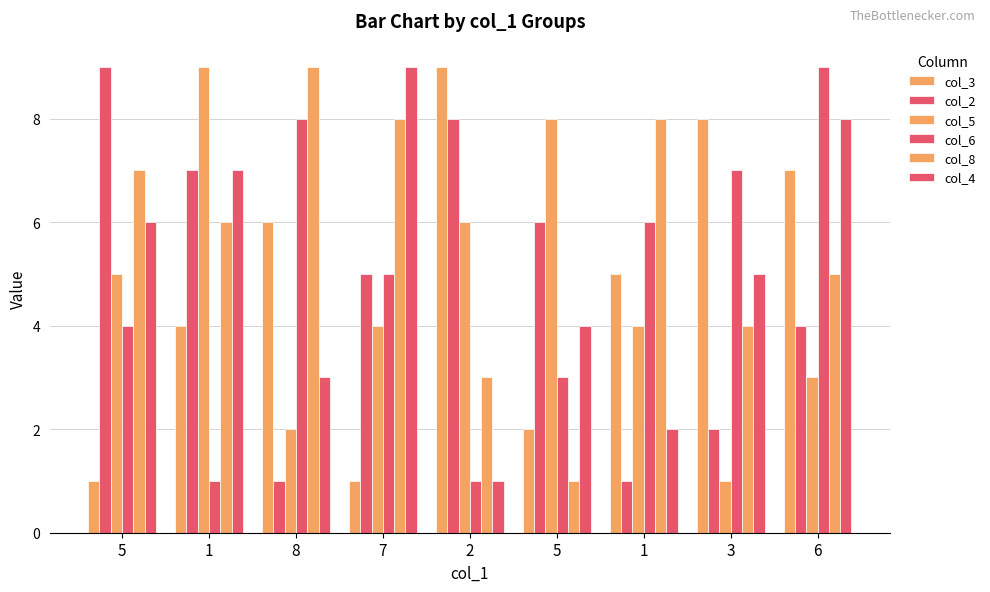

The col_5 series shows 6 at 2. True or false?

True